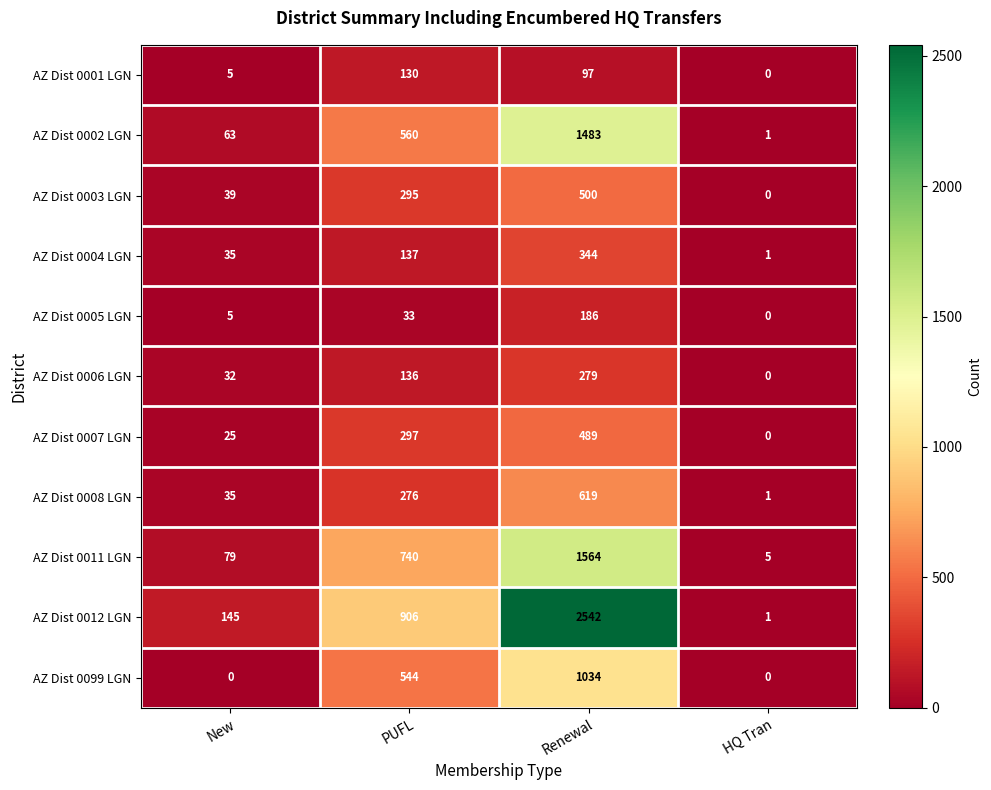

List the series in order of their peak value, lowest first.

AZ Dist 0001 LGN, AZ Dist 0005 LGN, AZ Dist 0006 LGN, AZ Dist 0004 LGN, AZ Dist 0007 LGN, AZ Dist 0003 LGN, AZ Dist 0008 LGN, AZ Dist 0099 LGN, AZ Dist 0002 LGN, AZ Dist 0011 LGN, AZ Dist 0012 LGN